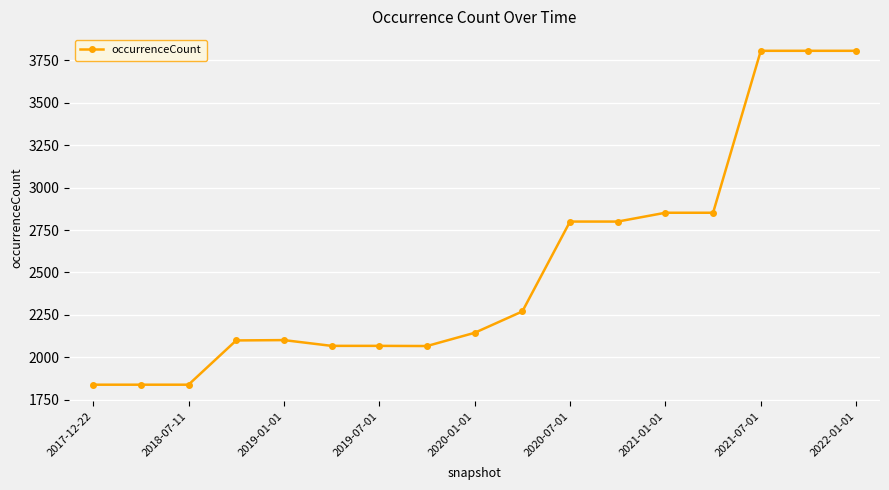

How many data points are less than 2144?

8